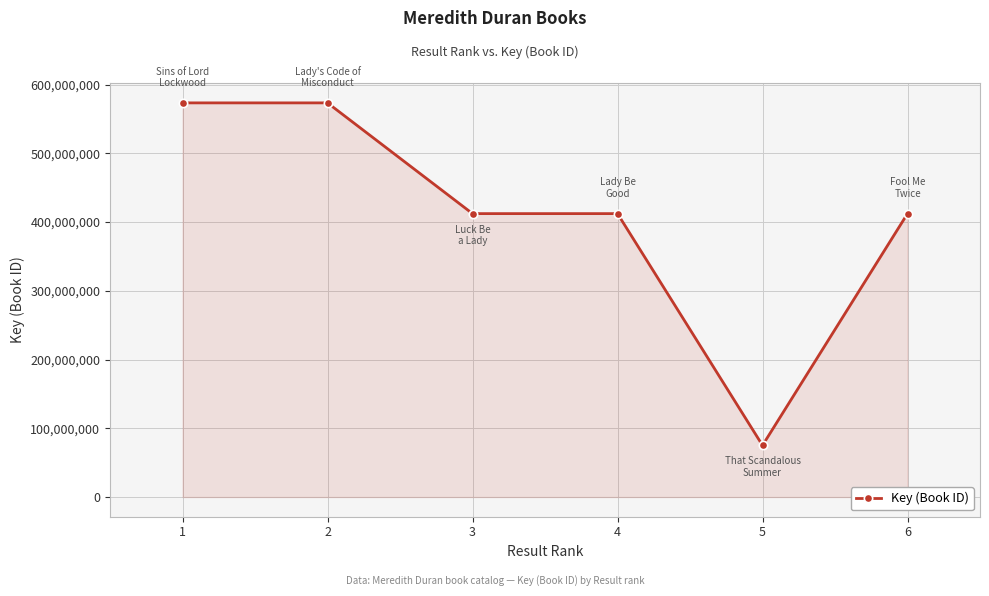

True or false: the data shows 573366257 at 1.

True